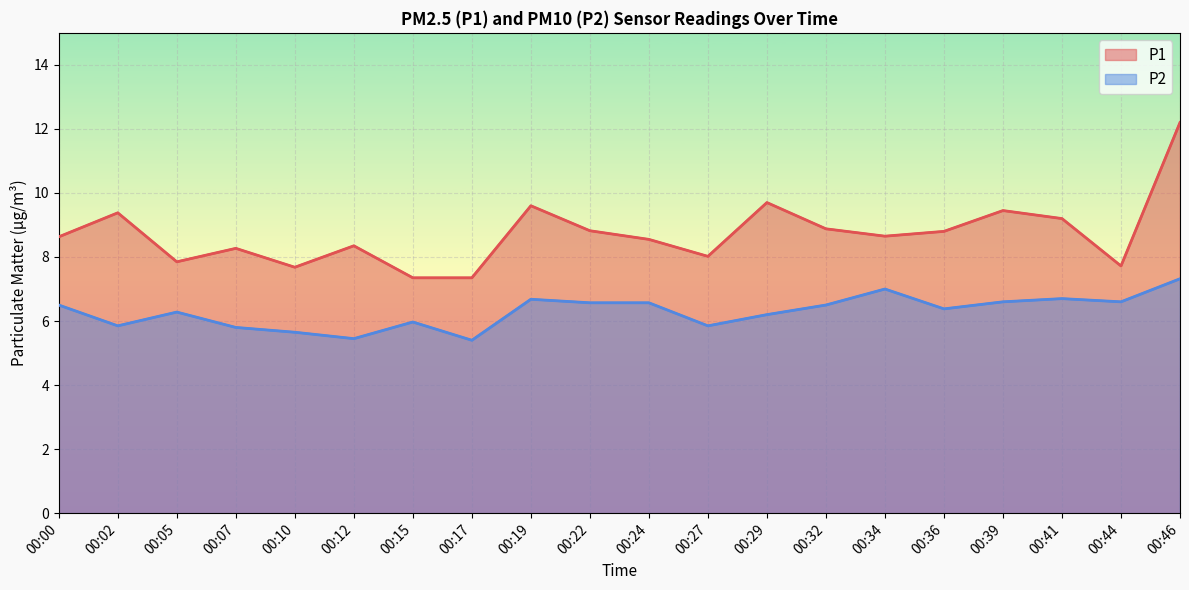

Does the chart display data point markers on the line(s)?

No